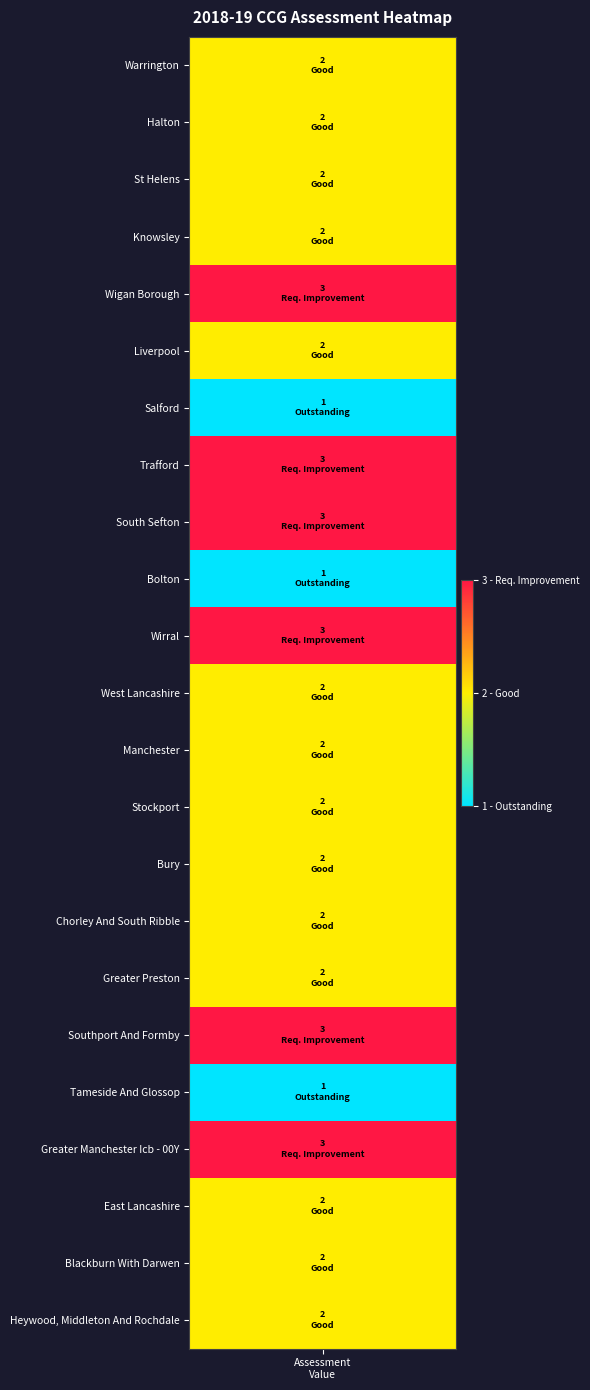

What is the sum of all values?

49